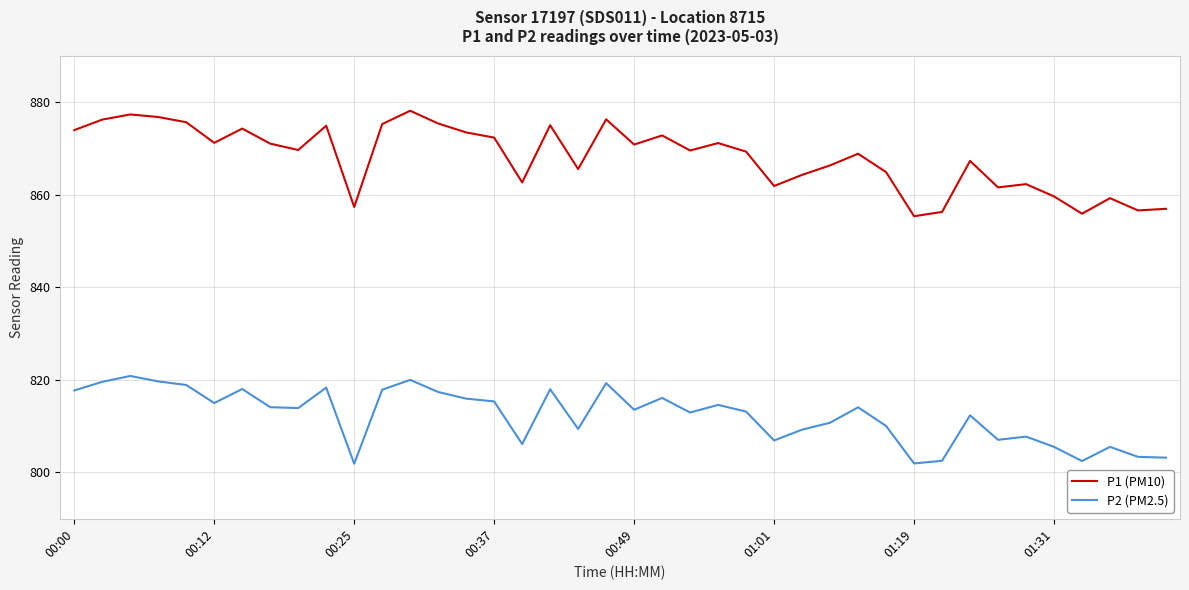

What is the difference between the maximum and minimum values in the P1 (PM10) series?

22.8